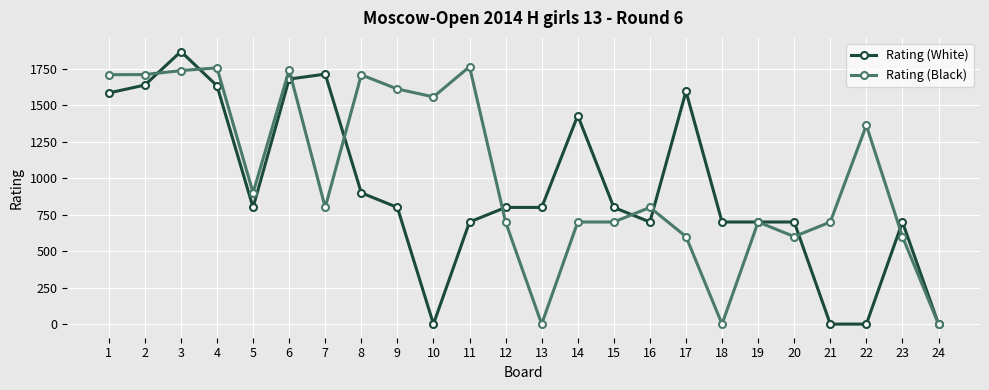

Between 5 and 21, which series saw the biggest shift?

Rating (White)